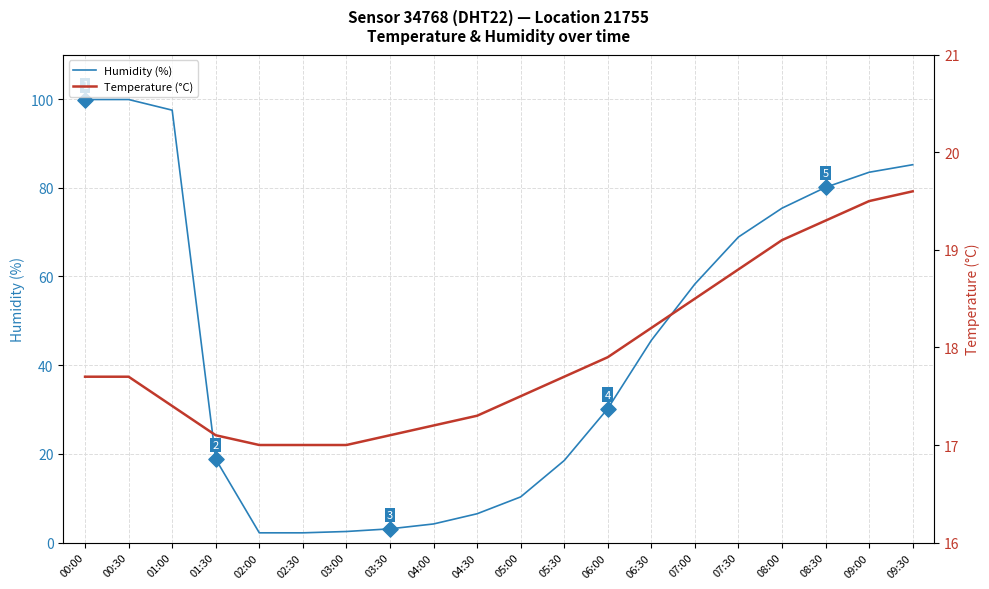

Which series contains the lowest Y value?

Humidity (%)